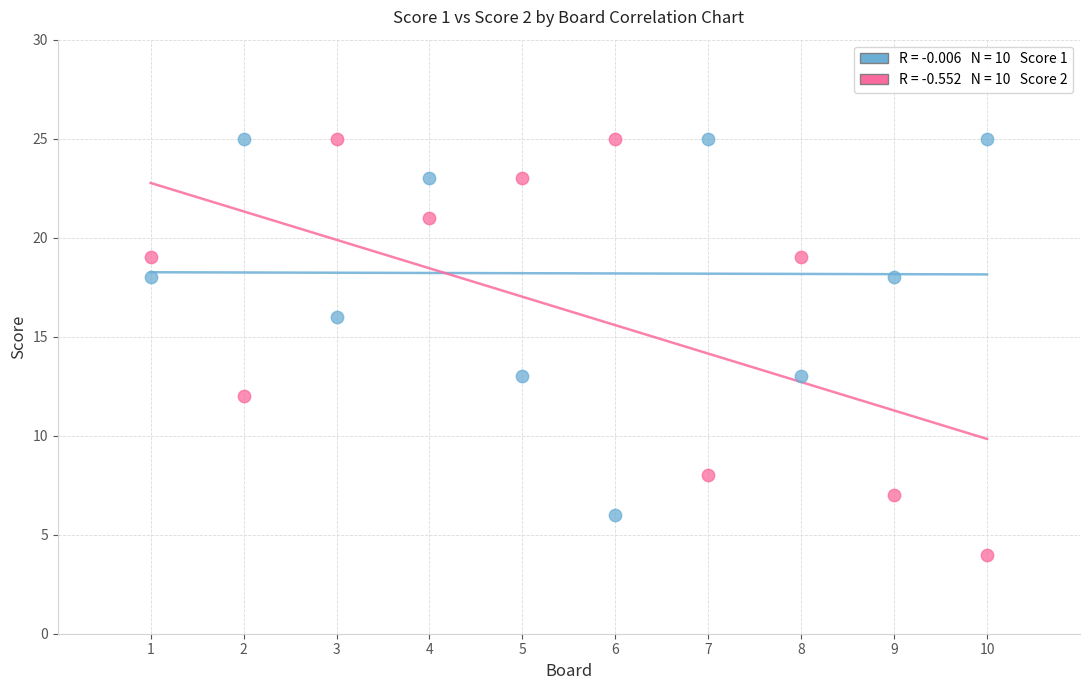

Across all data points, what is the range of Y values (max minus min)?

21